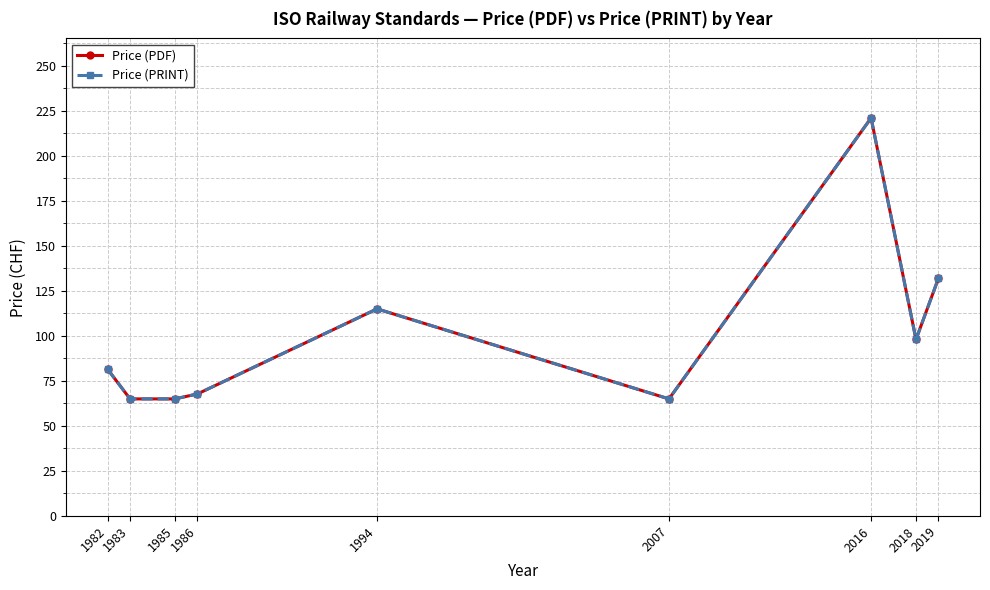

What is the difference between the Price (PDF) values at 2019 and 2018?

34.0